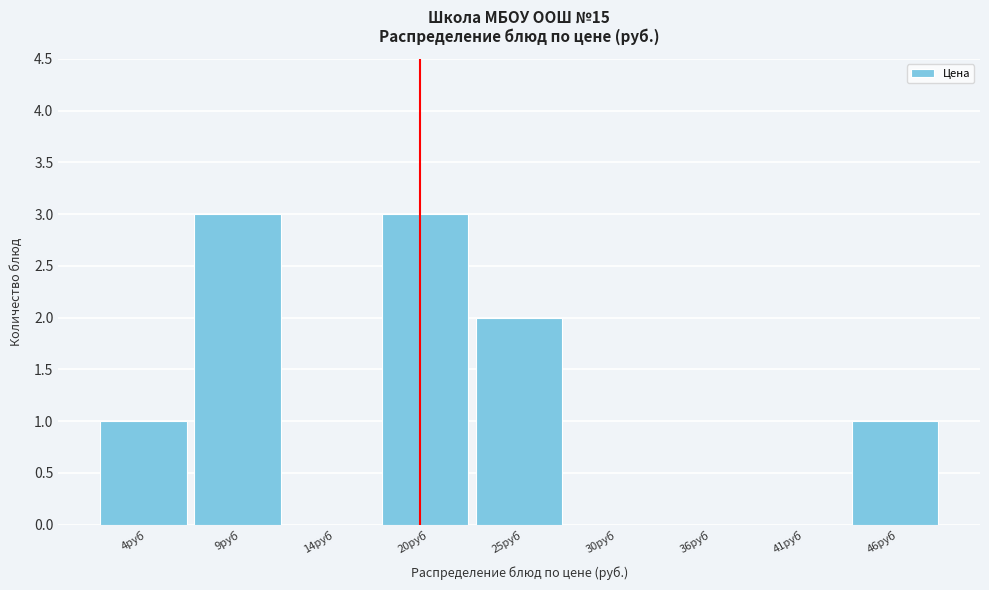

Reading left to right, extract all data points from this chart.

4руб=1	9руб=3	14руб=0	20руб=3	25руб=2	30руб=0	36руб=0	41руб=0	46руб=1